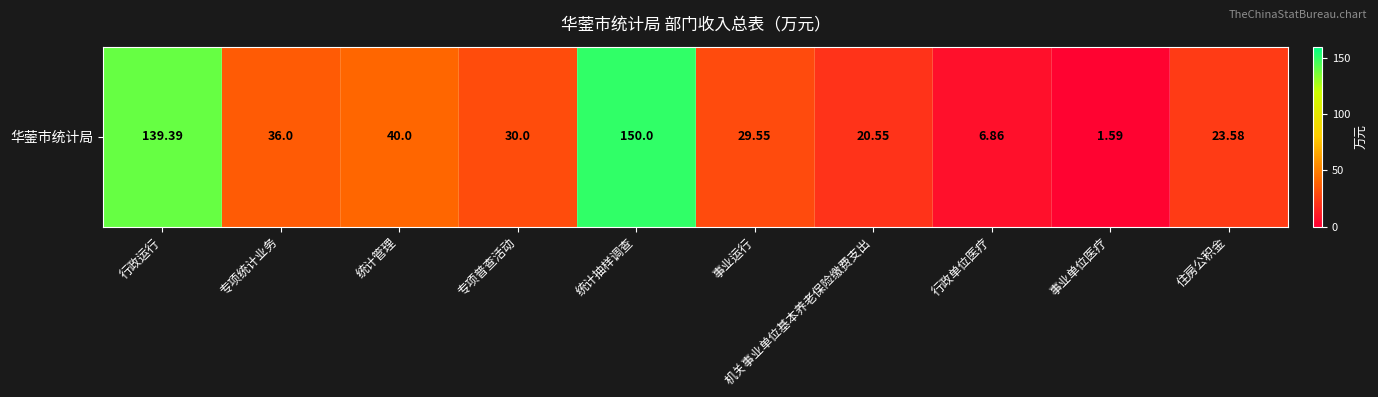

Rank the categories by value from lowest to highest.

事业单位医疗, 行政单位医疗, 机关事业单位基本养老保险缴费支出, 住房公积金, 事业运行, 专项普查活动, 专项统计业务, 统计管理, 行政运行, 统计抽样调查